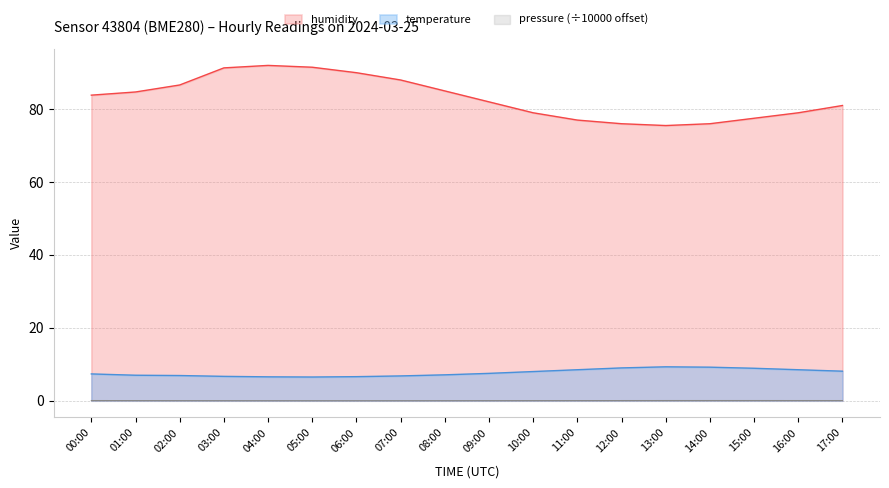

How many lines are shown in the chart?

3